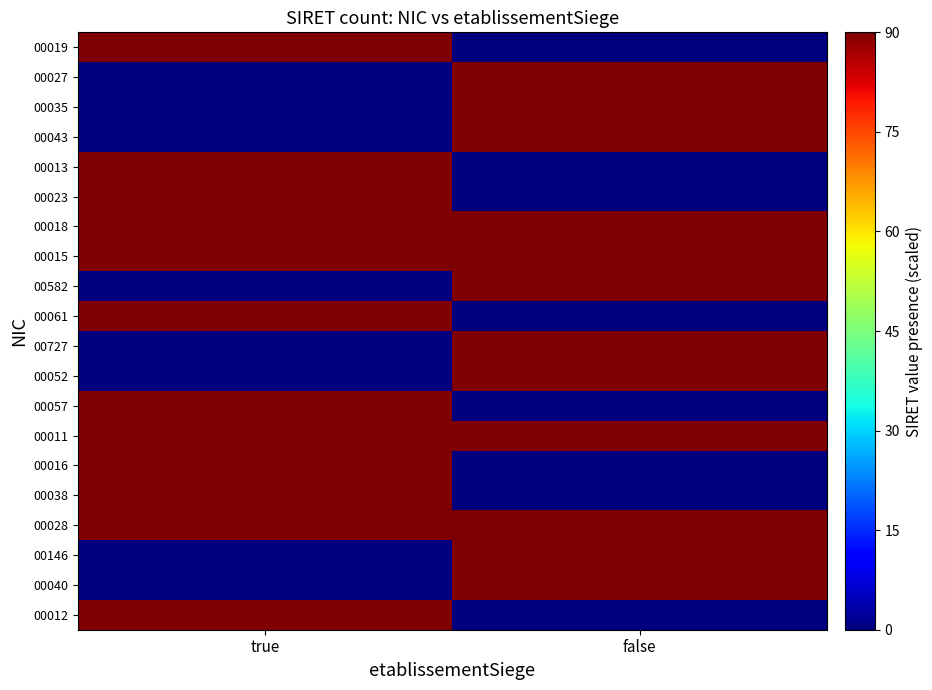

Reading left to right, transcribe all the data shown in this chart.

00019: true=90	false=0
00027: true=0	false=90
00035: true=0	false=90
00043: true=0	false=90
00013: true=90	false=0
00023: true=90	false=0
00018: true=90	false=90
00015: true=90	false=90
00582: true=0	false=90
00061: true=90	false=0
00727: true=0	false=90
00052: true=0	false=90
00057: true=90	false=0
00011: true=90	false=90
00016: true=90	false=0
00038: true=90	false=0
00028: true=90	false=90
00146: true=0	false=90
00040: true=0	false=90
00012: true=90	false=0